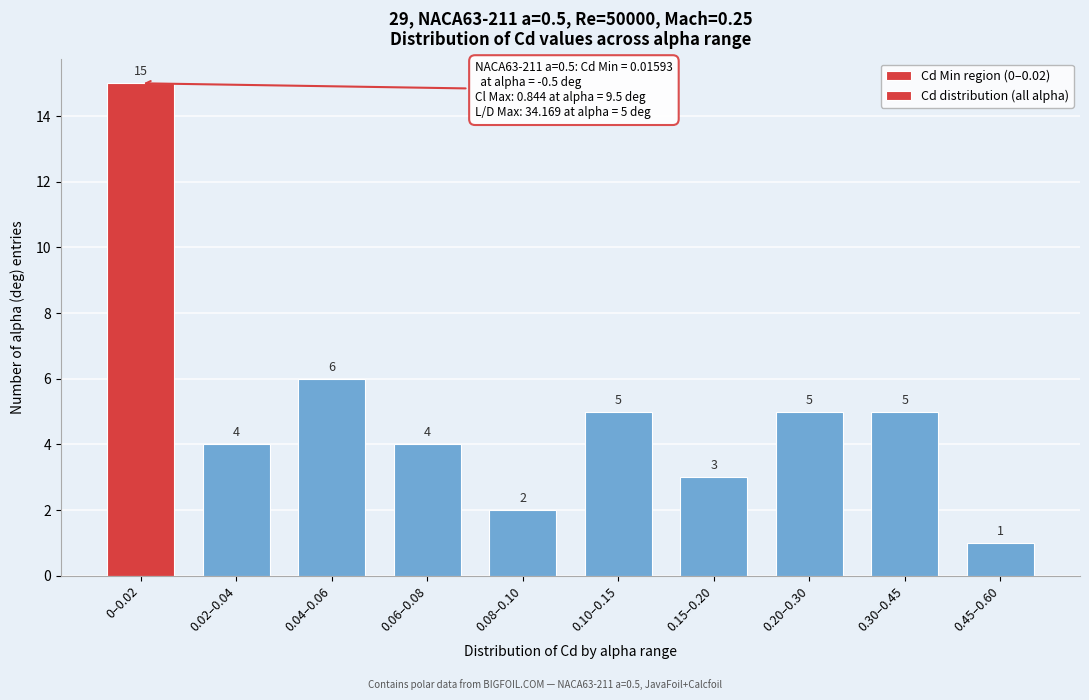

Reading right to left, list all the values displayed in this chart.

1	5	5	3	5	2	4	6	4	15